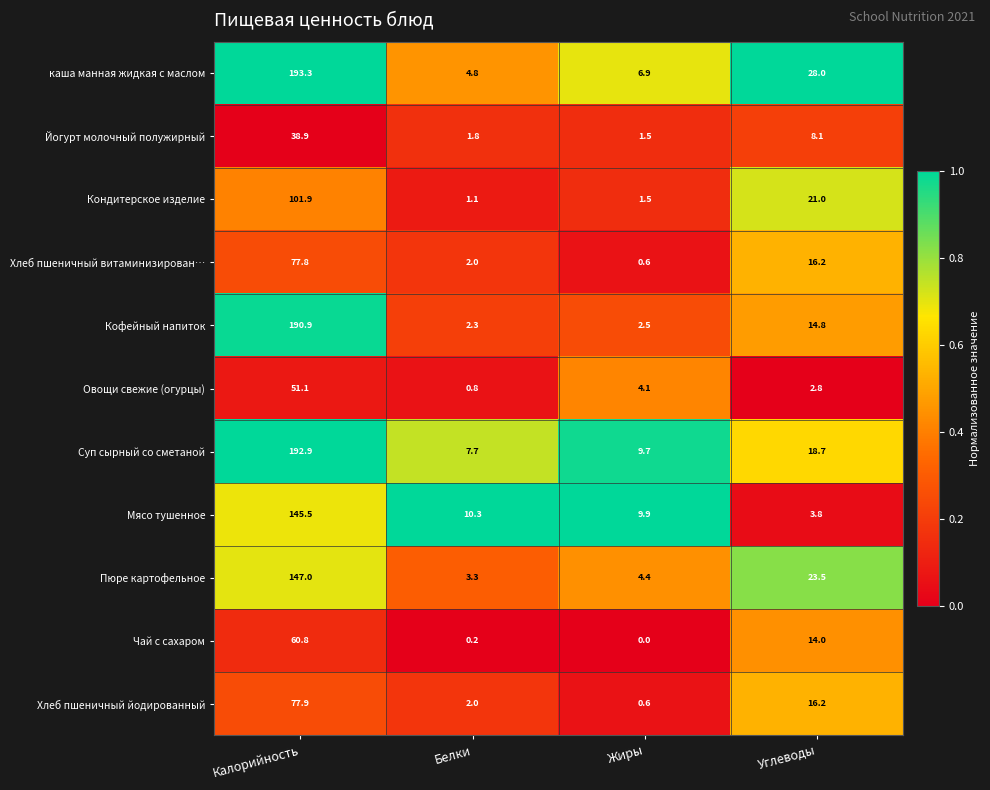

Between Белки and Углеводы, which series saw the biggest shift?

каша манная жидкая с маслом